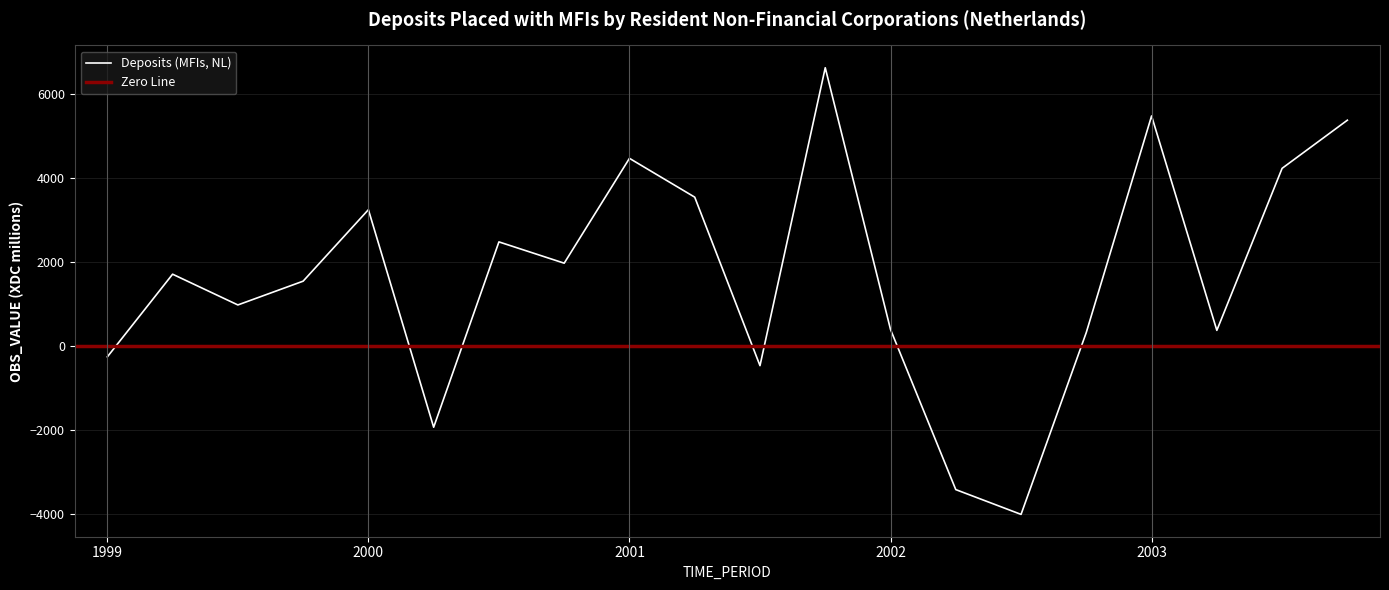

How many data points does each series have?

20